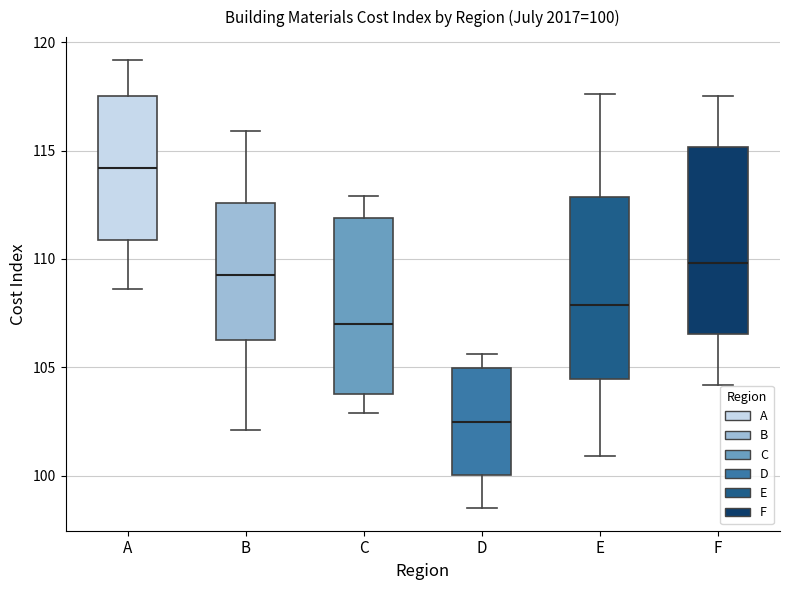

Which box has the highest median line?

A